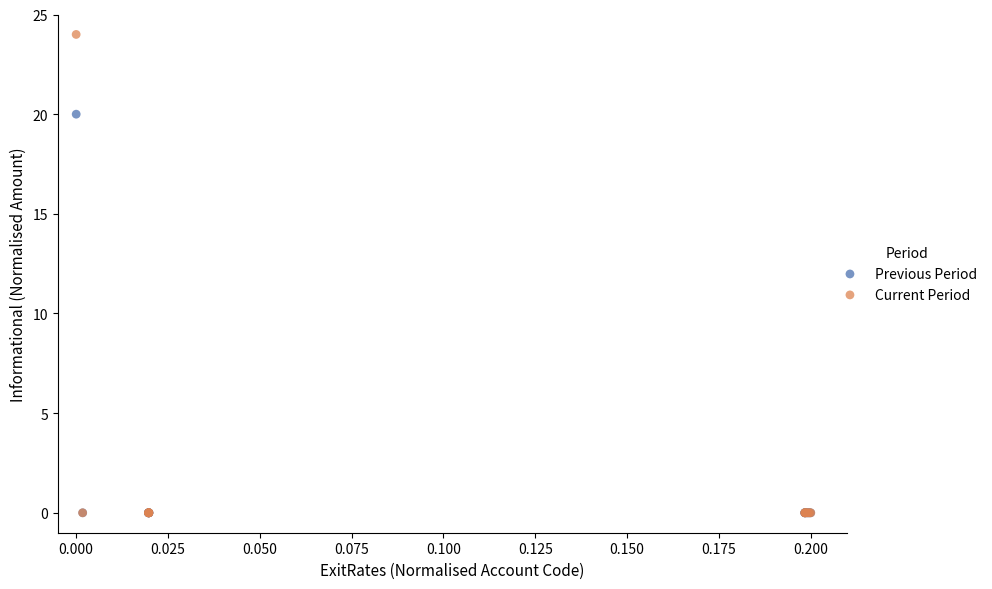

Which series has the widest spread of Y values?

Current Period